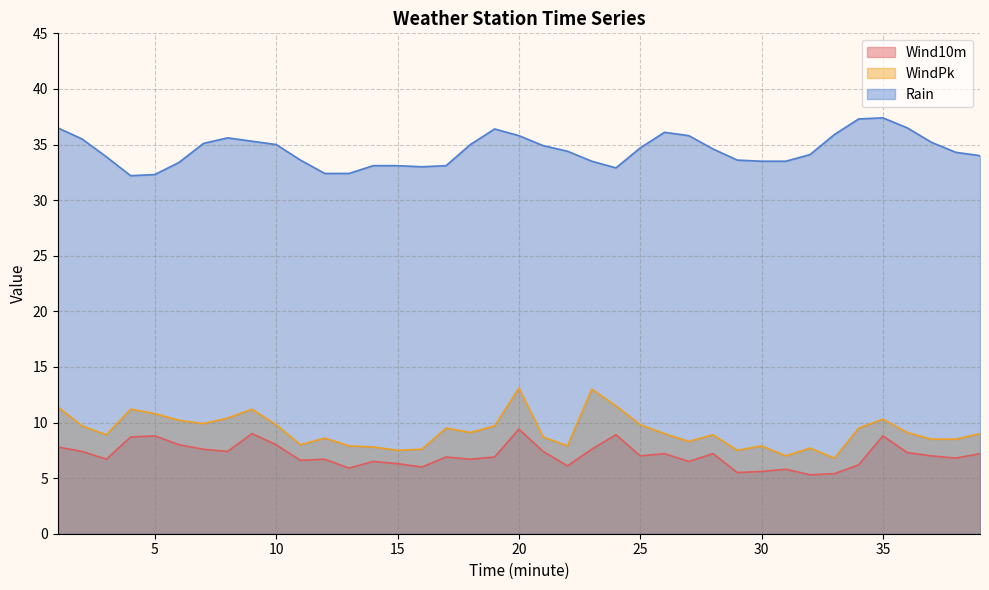

The value of Rain at 28 is 51.8. True or false?

False